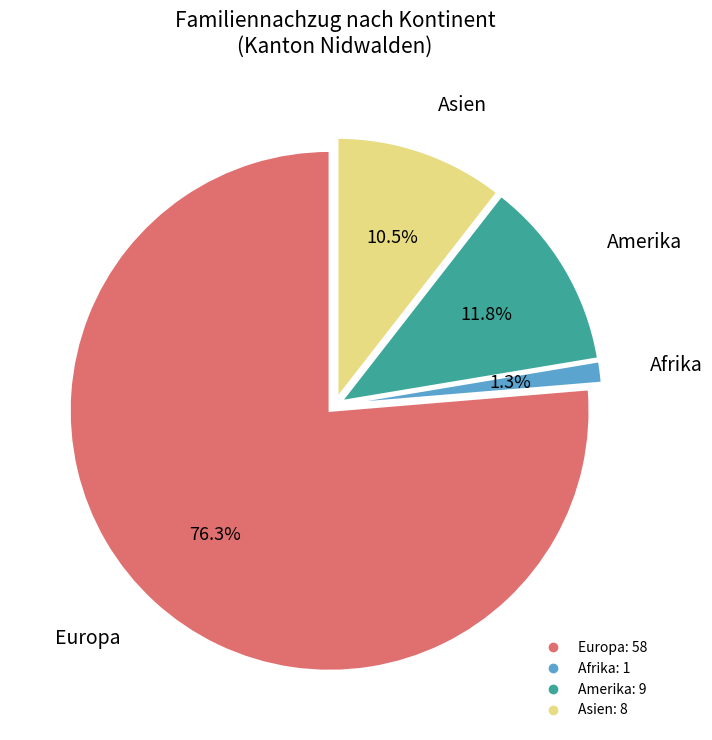

To the nearest percent, what is the difference between the Europa and Asien slice percentages?

66%